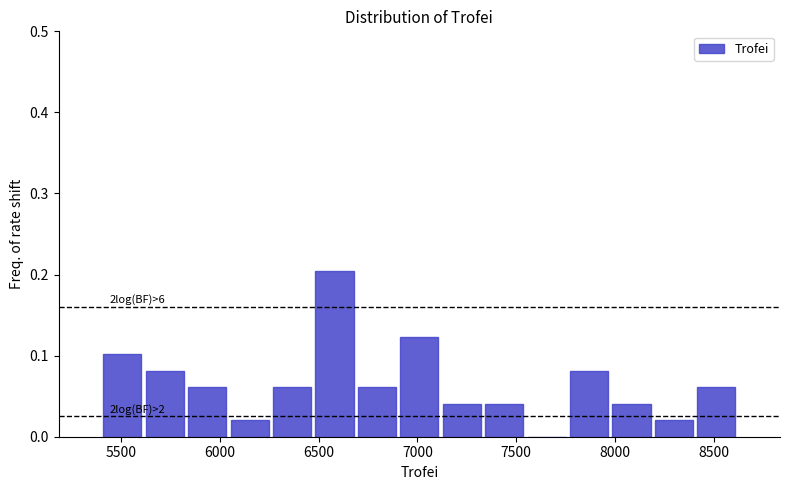

Which range on the x-axis has the tallest bar?

6450 to 6700